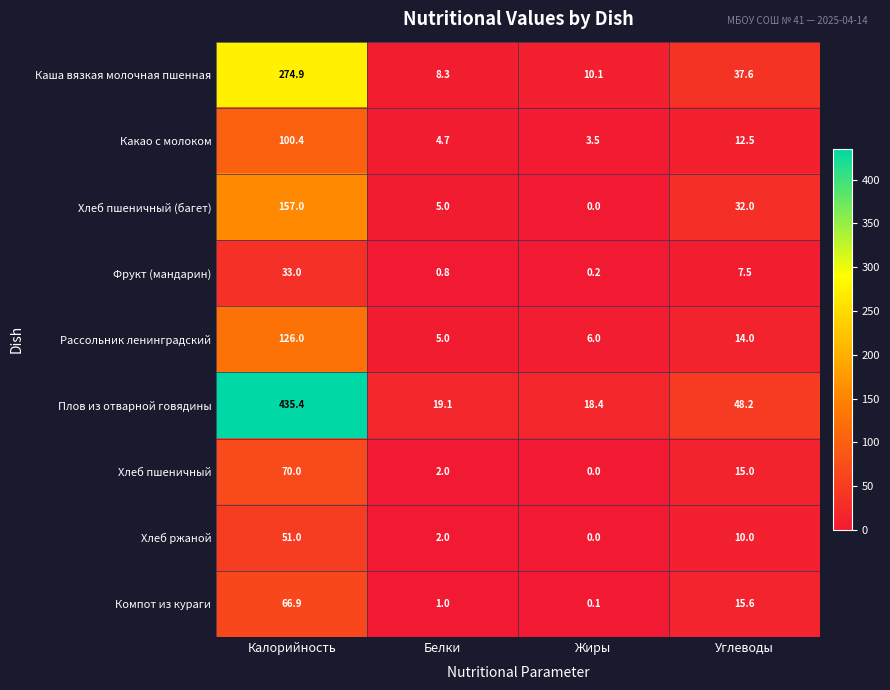

What is the total value across all series at Углеводы?

192.4